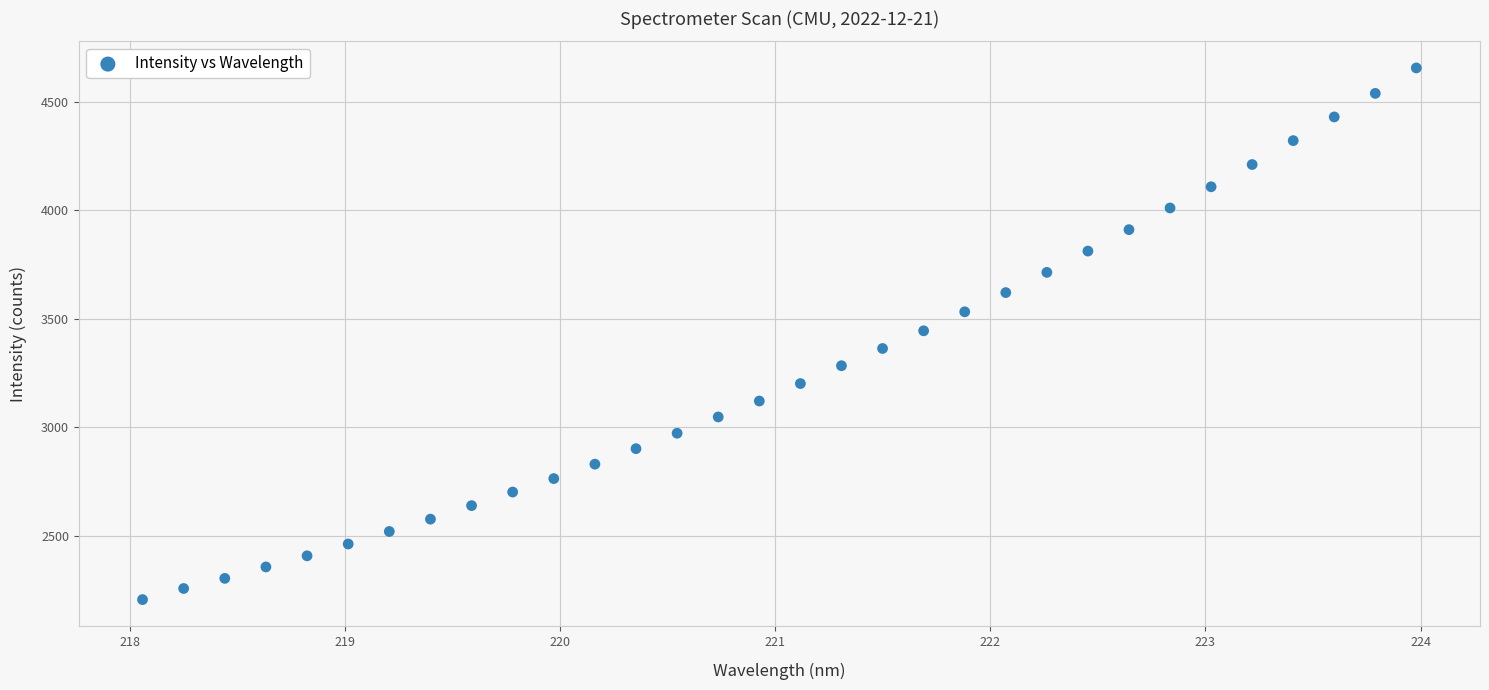

What is the range of X values (max minus min)?

5.9